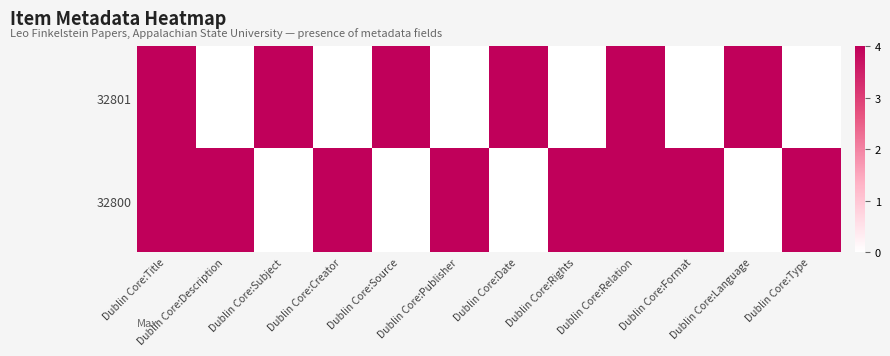

What is the maximum value shown in the chart?

4